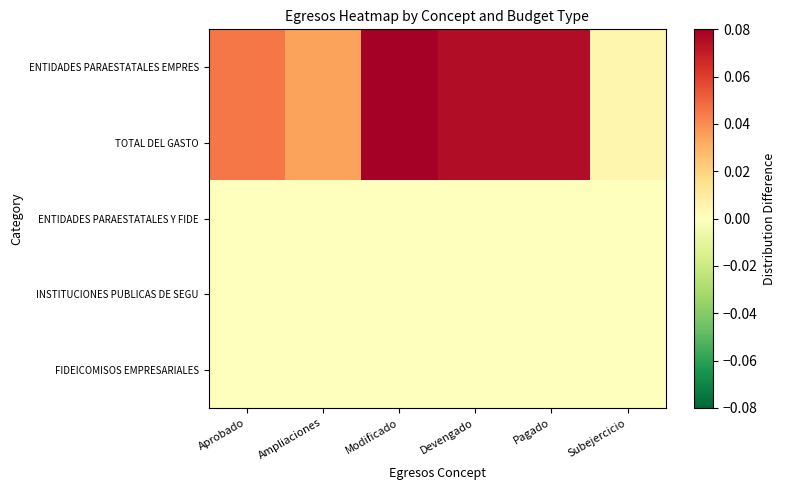

Which series has the largest total across all categories?

ENTIDADES PARAESTATALES EMPRES